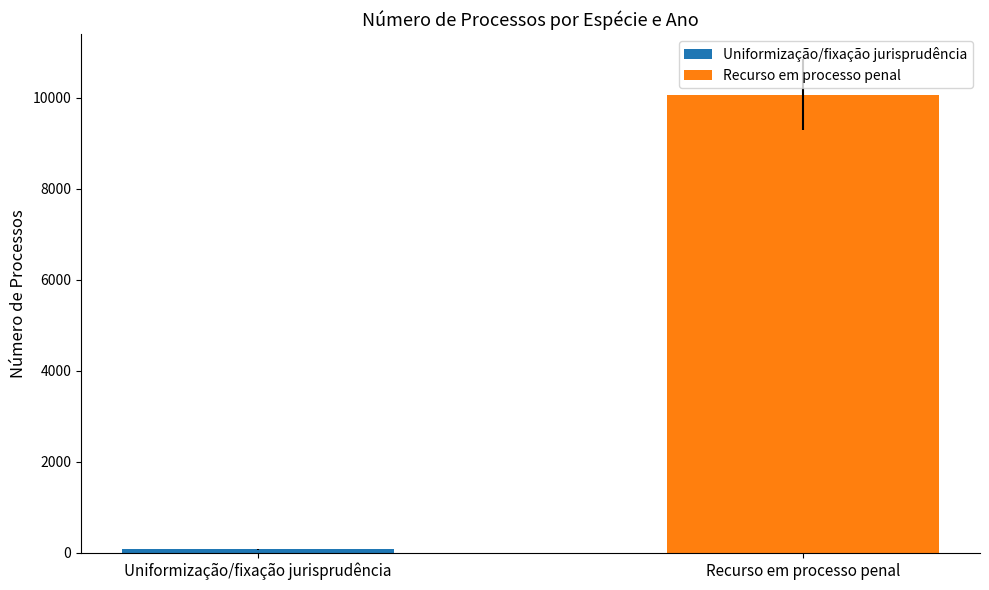

What is the maximum value shown in the chart?

10065.0